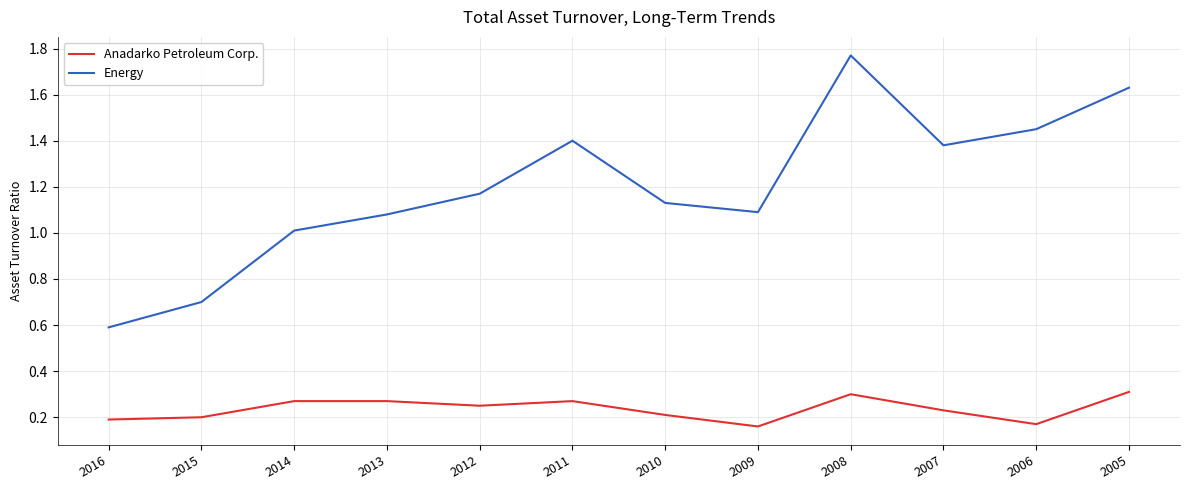

True or false: Energy and Anadarko Petroleum Corp. cross at least once.

False